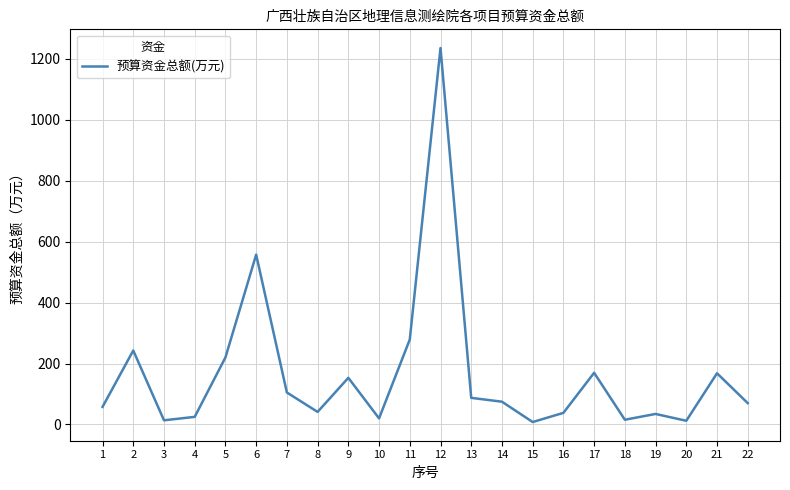

What is the change in value from 11 to 16?

-240.8